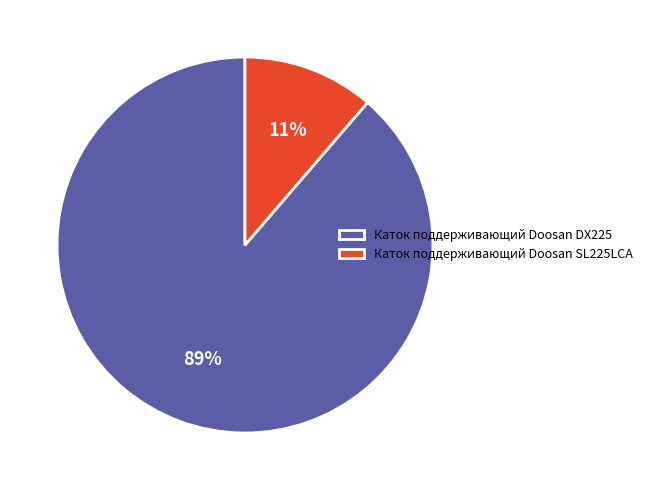

Is it true that Каток поддерживающий Doosan DX225 is 79% of the pie?

False